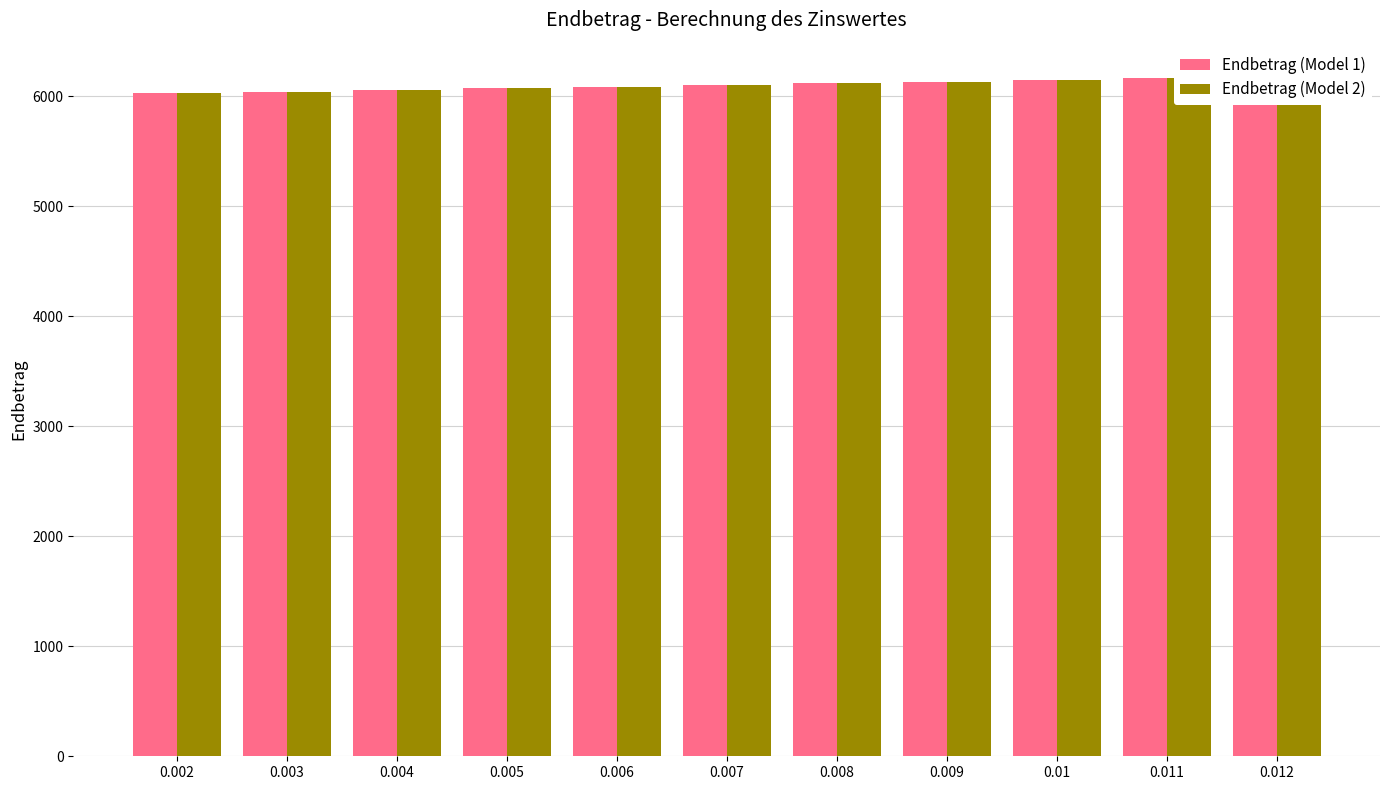

Which series has the widest spread of values?

Endbetrag (Model 1)